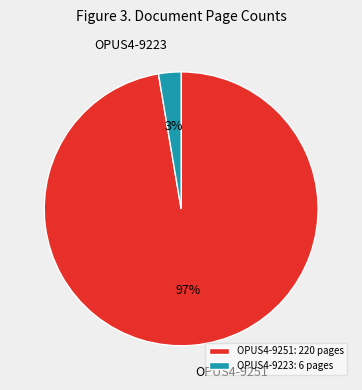

Which category has the smallest portion of the pie?

OPUS4-9223